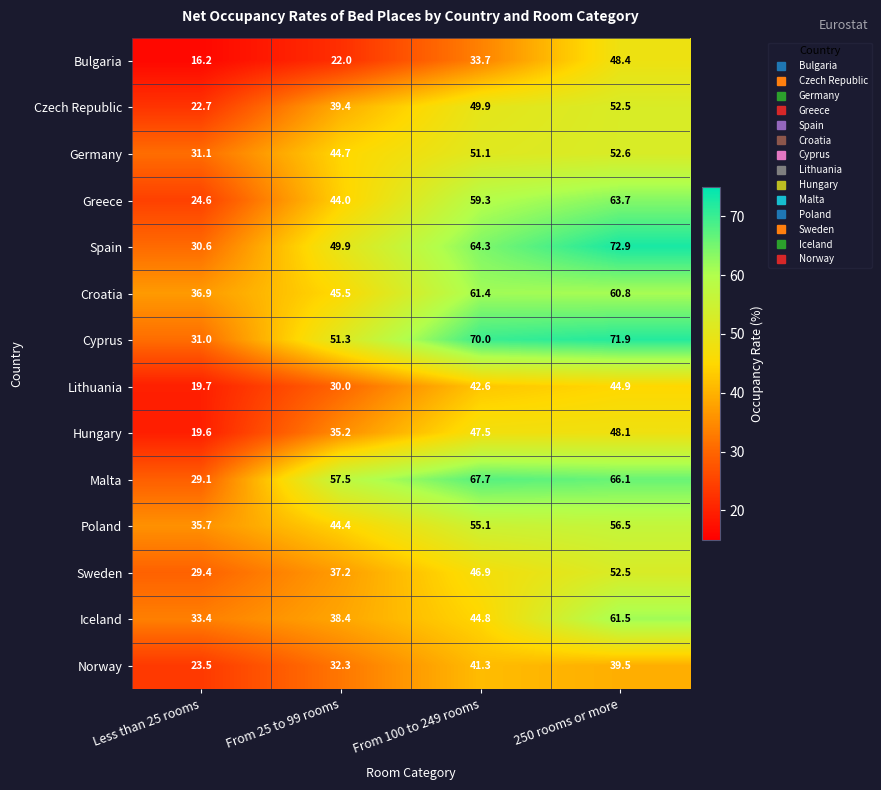

How many distinct data groups are displayed?

14